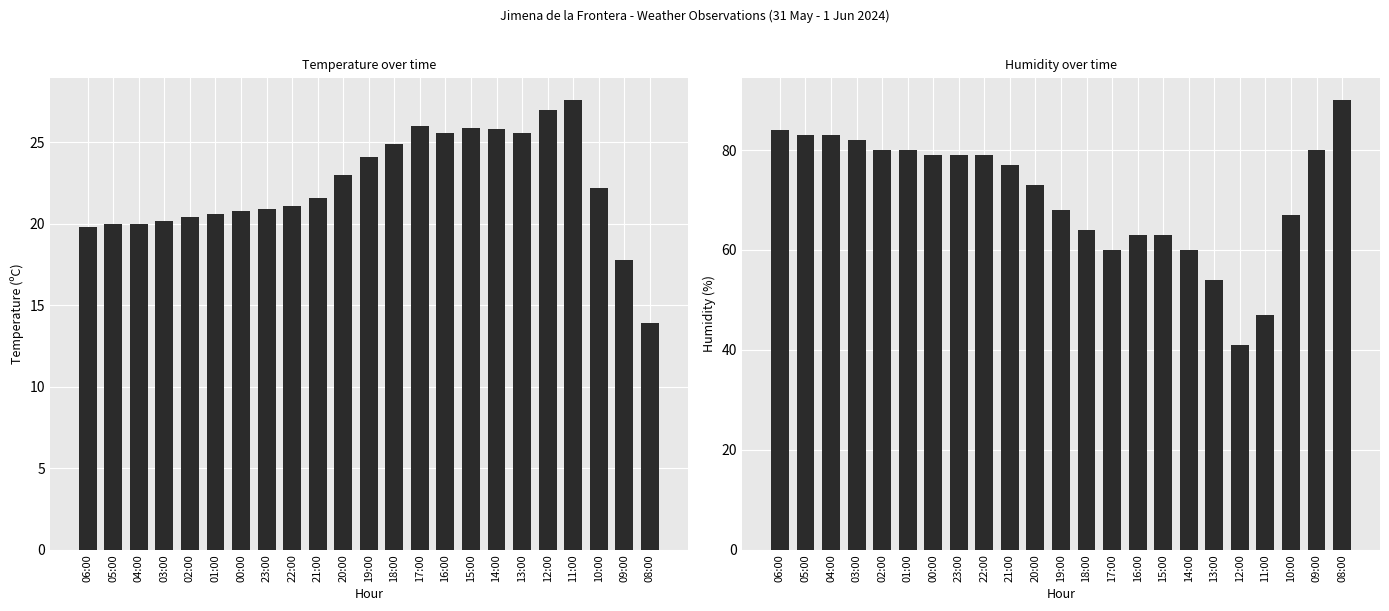

What is the difference between the Humidity (%) values at 10:00 and 06:00?

17.0